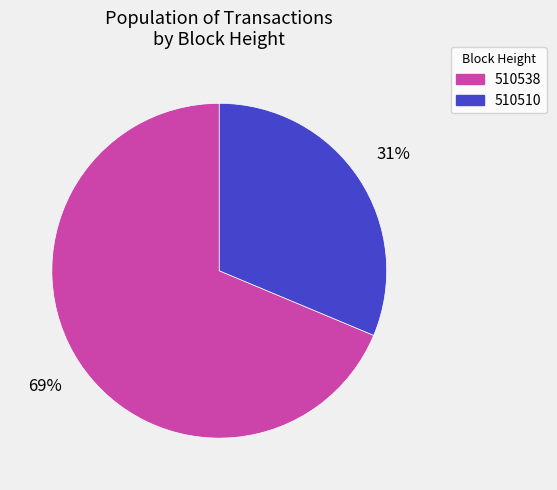

Do 510510 and 510538 together represent more than half of the pie?

Yes